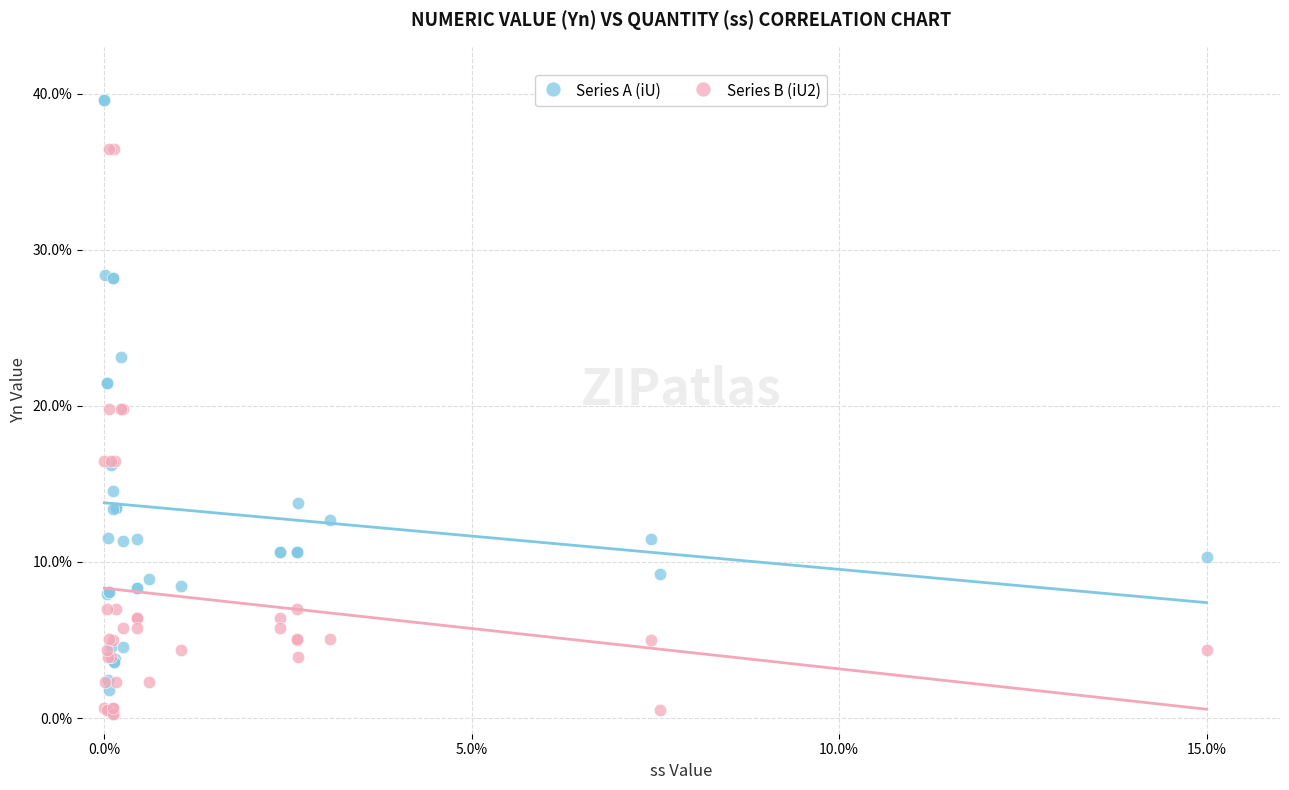

What are all the series names shown in the legend?

Series A (iU), Series B (iU2)